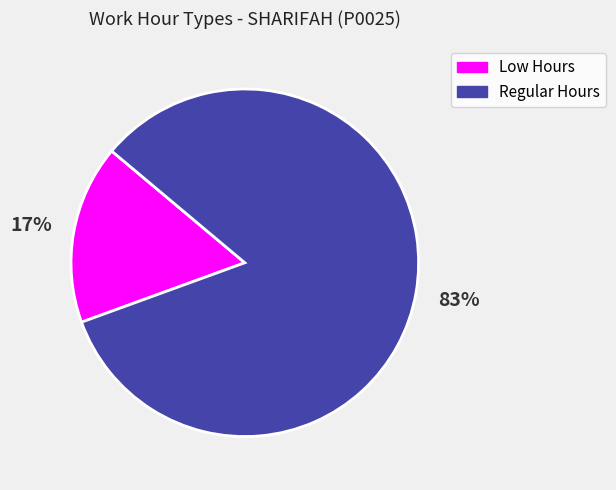

Rank the categories by value from lowest to highest.

Low Hours, Regular Hours